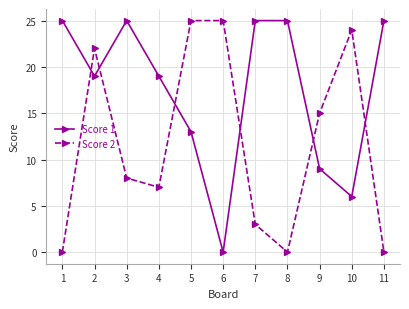

Is it true that Score 2 equals 34 at 6?

False